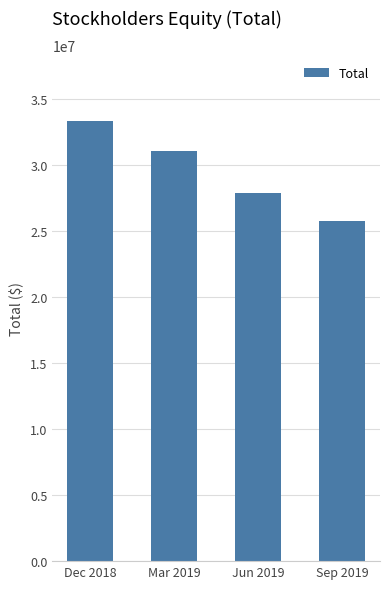

Where does the data first go above 31060934?

Dec 2018